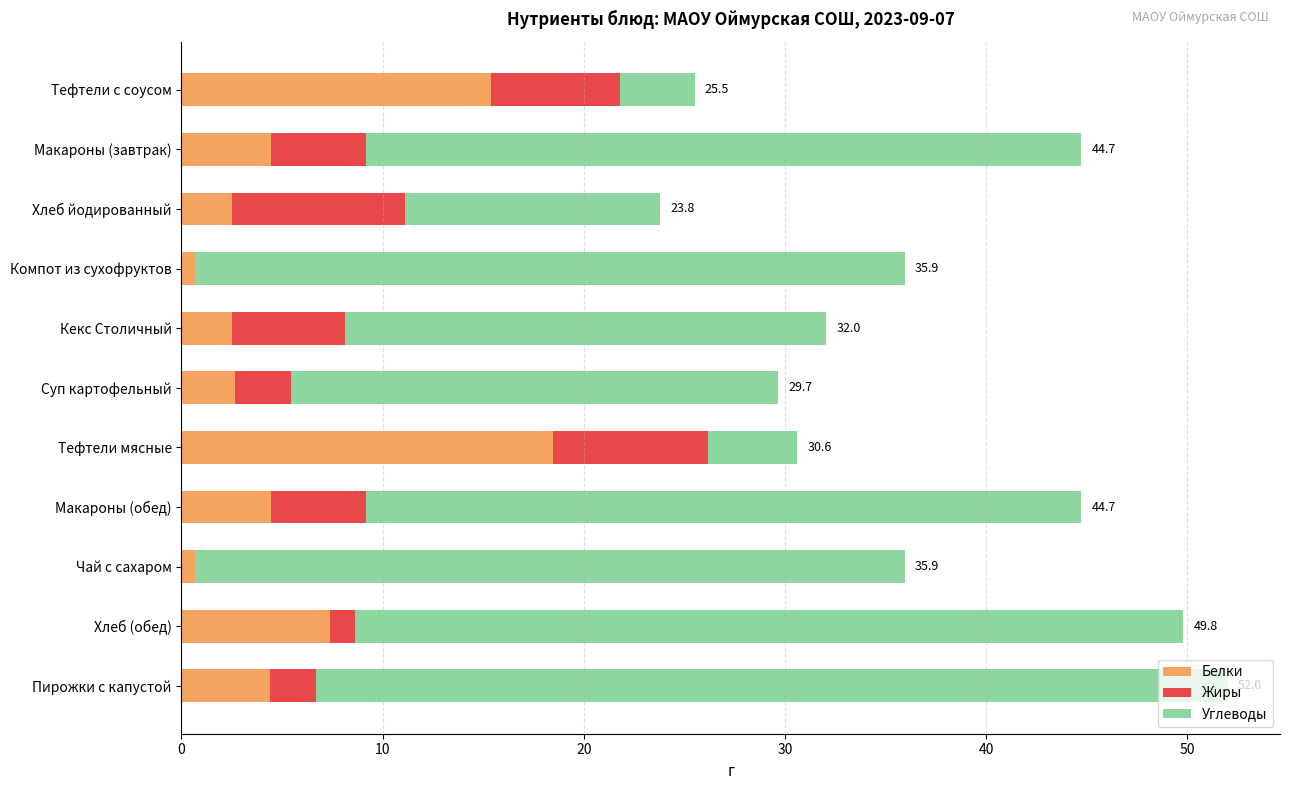

Which category has the highest value in the Белки series?

Тефтели мясные